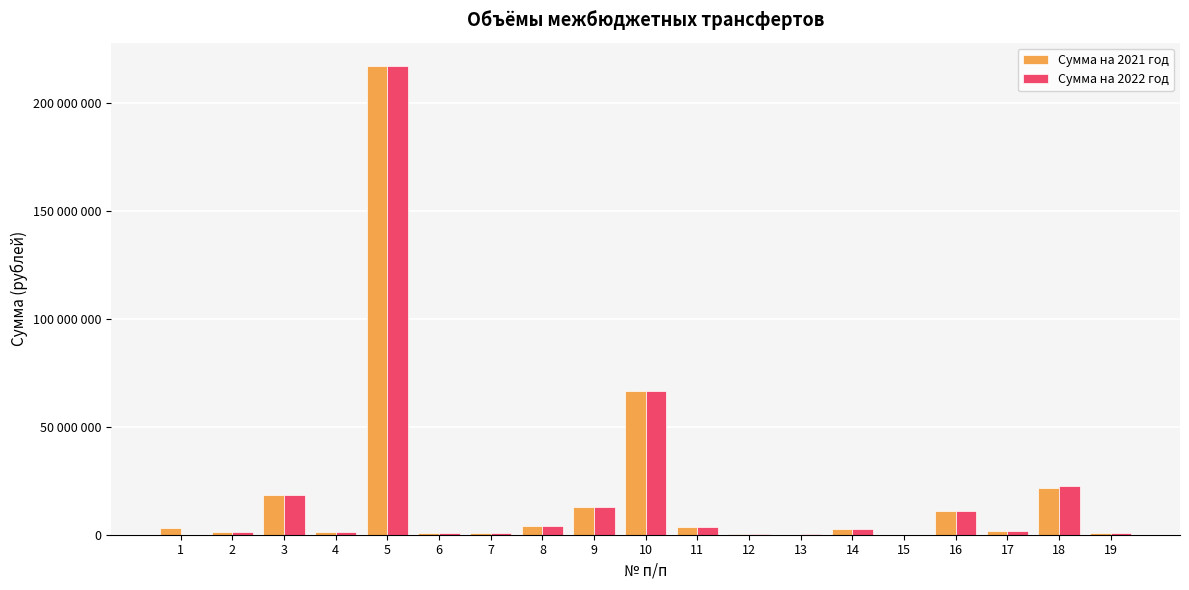

Are the bars horizontal?

No